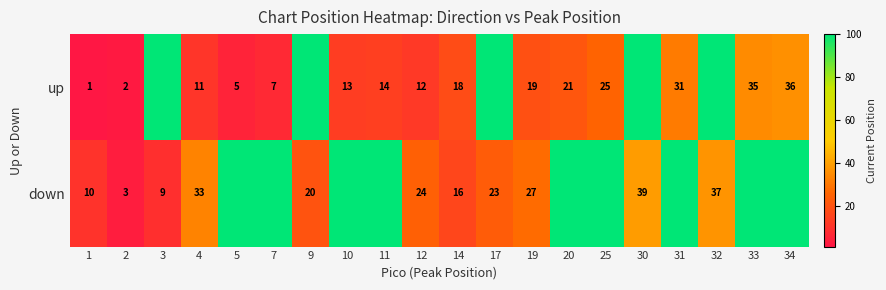

What is the sum of the down values at 19 and 3?

36